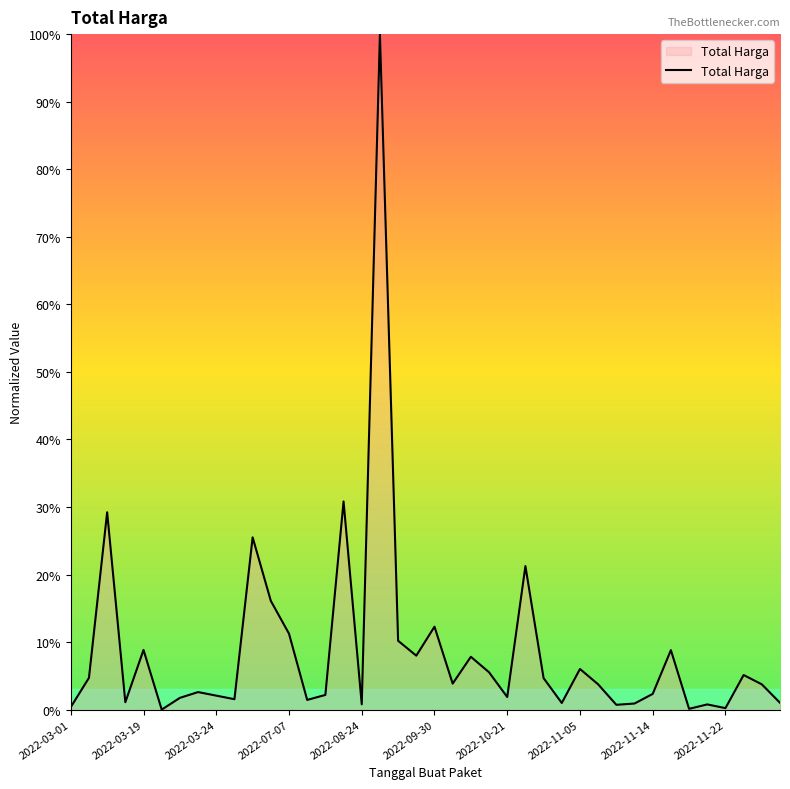

What is the maximum value shown in the chart?

100.0